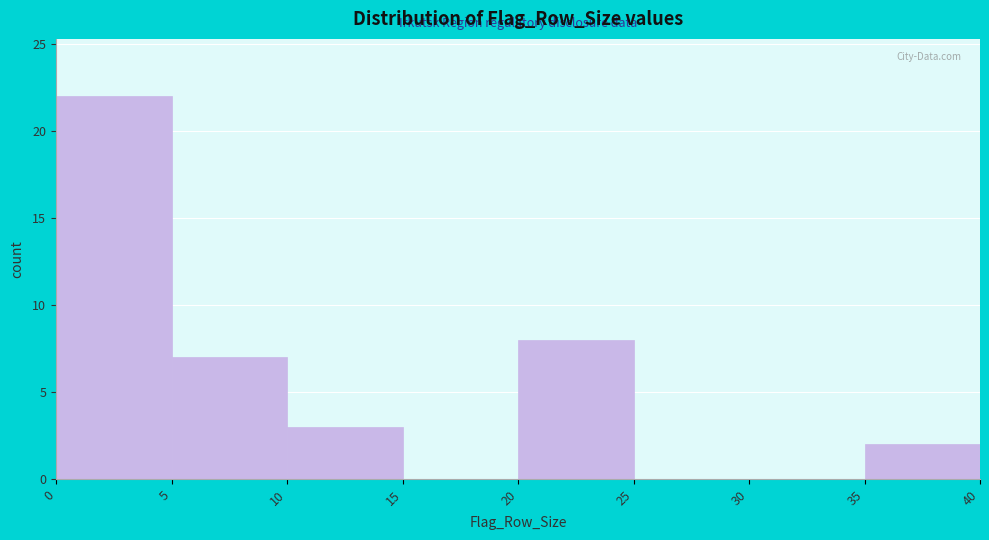

Which range on the x-axis has the tallest bar?

0 to 5